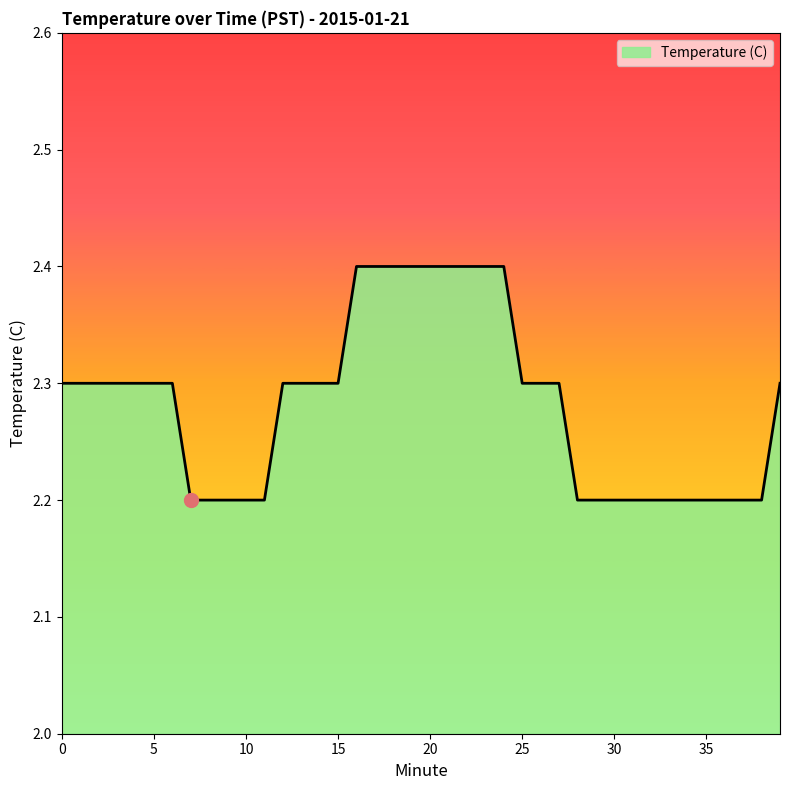

What is the difference between the maximum and minimum values?

0.2